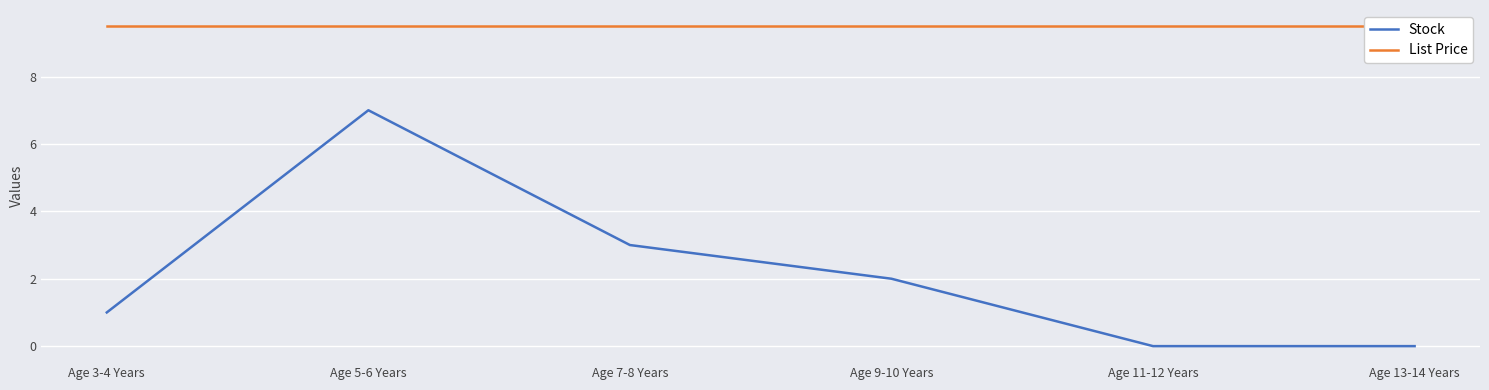

What is the sum of the List Price values at Age 13-14 Years and Age 3-4 Years?

19.0